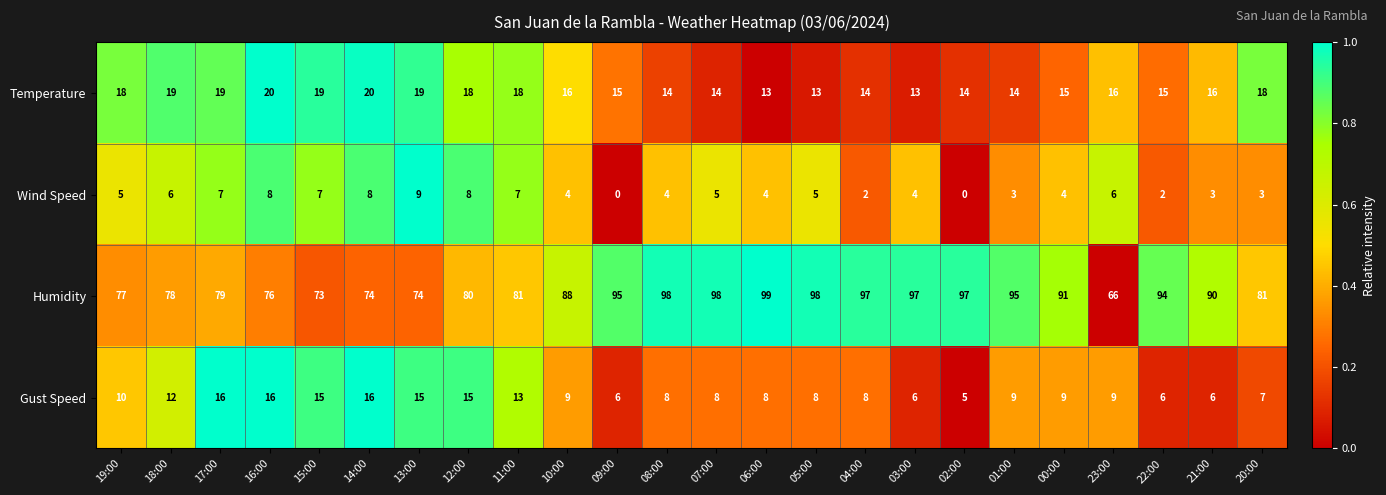

Which series has the widest spread of values?

Humidity